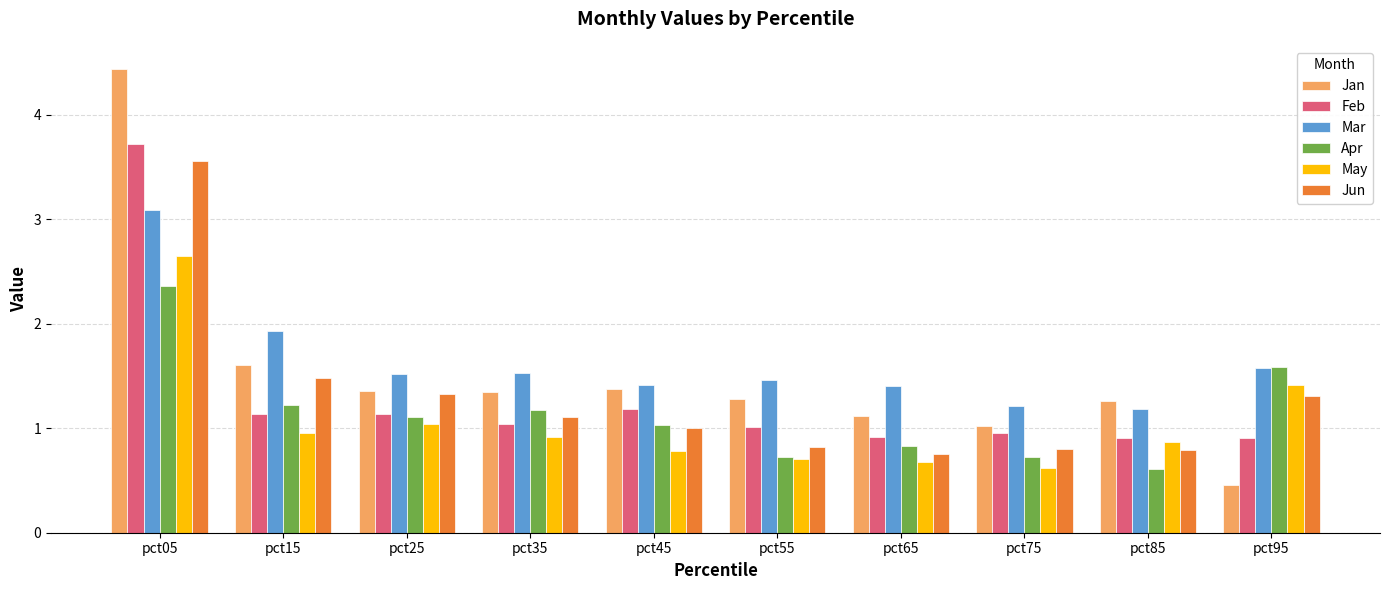

What is the sum of the Jan values at pct85 and pct95?

1.7